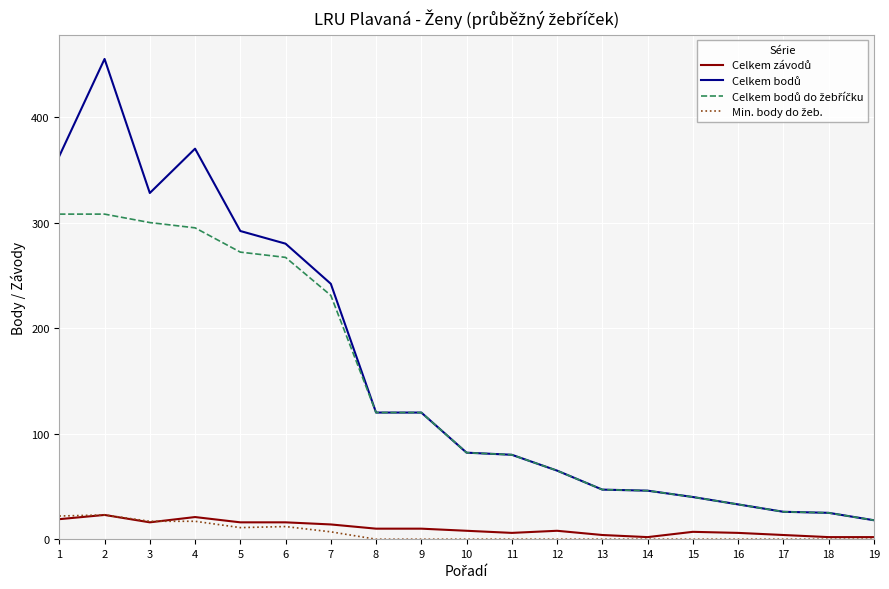

How many lines are shown in the chart?

4